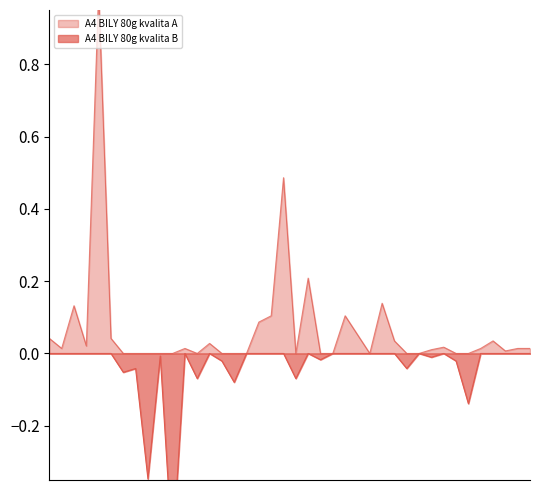

Reading left to right, extract all data points from this chart.

A4 BILY 80g kvalita A: 0.0	0.0	0.1	0.0	1.0	0.0	0.0	0.0	0.0	0.0	0.0	0.0	0.0	0.0	0.0	0.0	0.0	0.1	0.1	0.5	0.0	0.2	0.0	0.0	0.1	0.1	0.0	0.1	0.0	0.0	0.0	0.0	0.0	0.0	0.0	0.0	0.0	0.0	0.0	0.0
A4 BILY 80g kvalita B: -0.0	-0.0	-0.0	-0.0	-0.0	-0.0	-0.1	-0.0	-0.3	-0.0	-0.6	-0.0	-0.1	-0.0	-0.0	-0.1	-0.0	-0.0	-0.0	-0.0	-0.1	-0.0	-0.0	-0.0	-0.0	-0.0	-0.0	-0.0	-0.0	-0.0	-0.0	-0.0	-0.0	-0.0	-0.1	-0.0	-0.0	-0.0	-0.0	-0.0